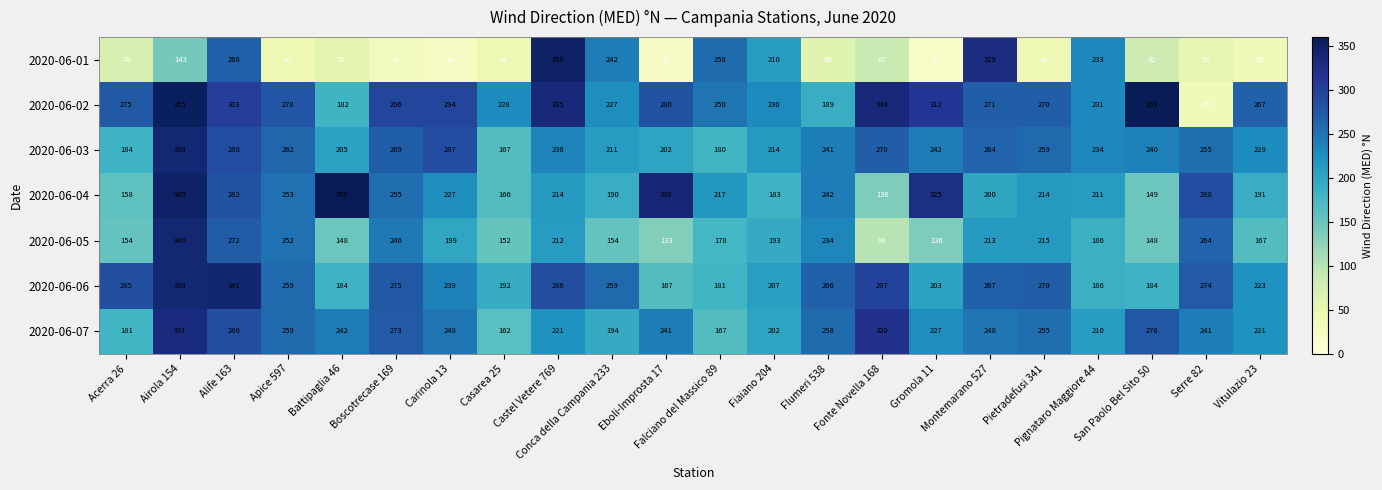

What is the sum of all 2020-06-04 values?

5147